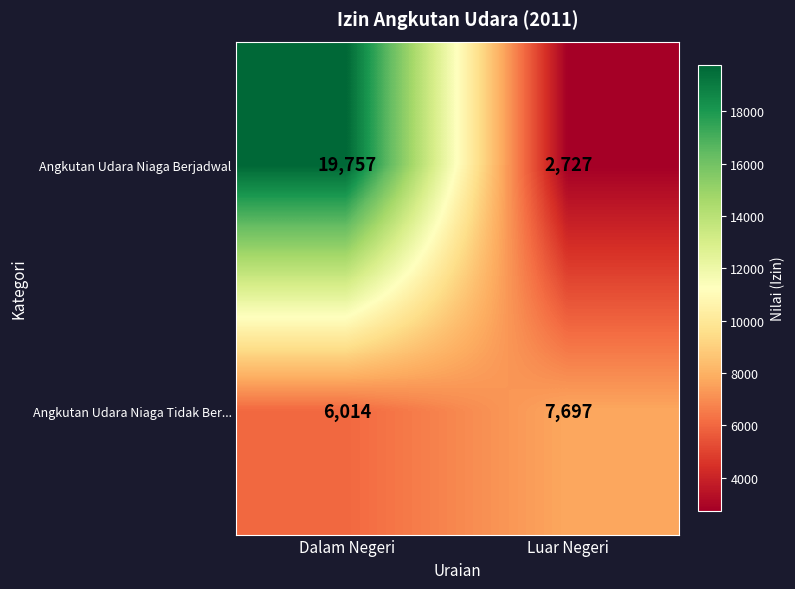

Which category has the lowest value in the Angkutan Udara Niaga Tidak Ber... series?

Dalam Negeri